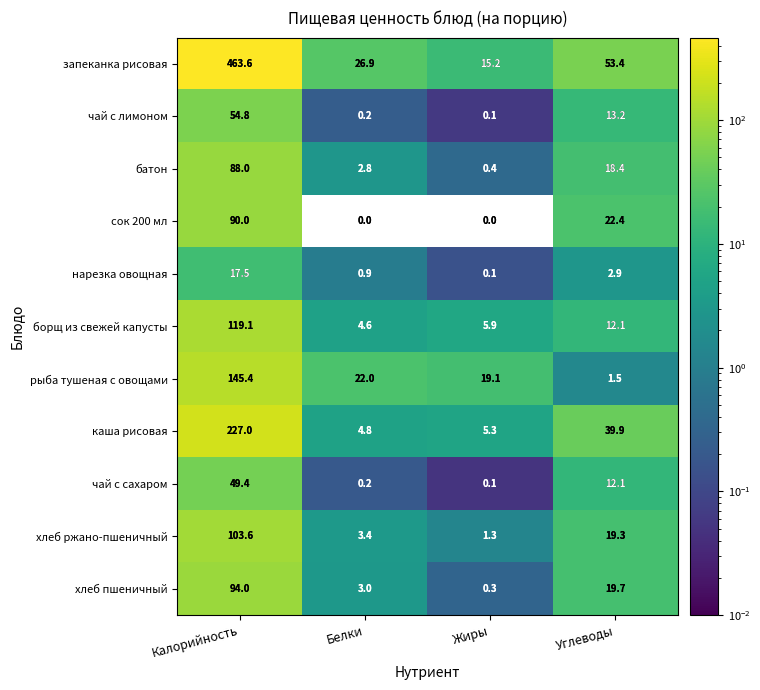

Which series has the largest range (max minus min)?

запеканка рисовая